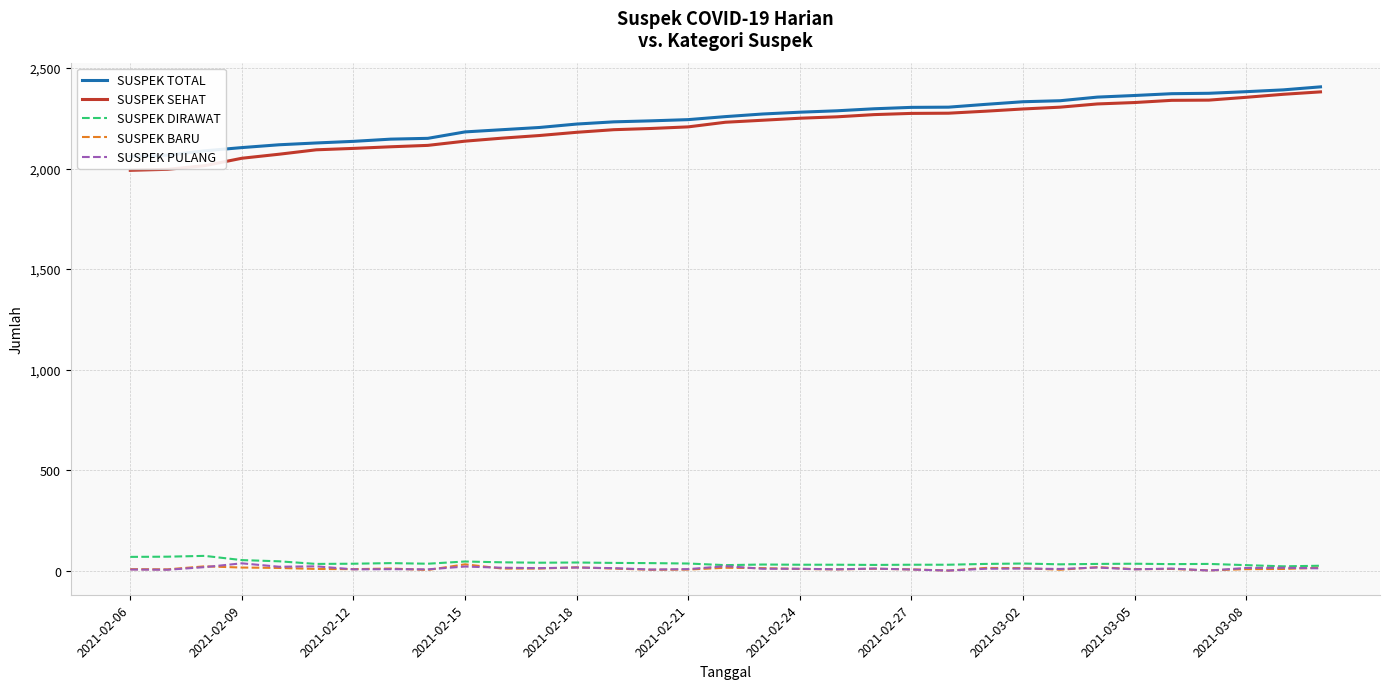

Which series has the widest spread of values?

SUSPEK SEHAT